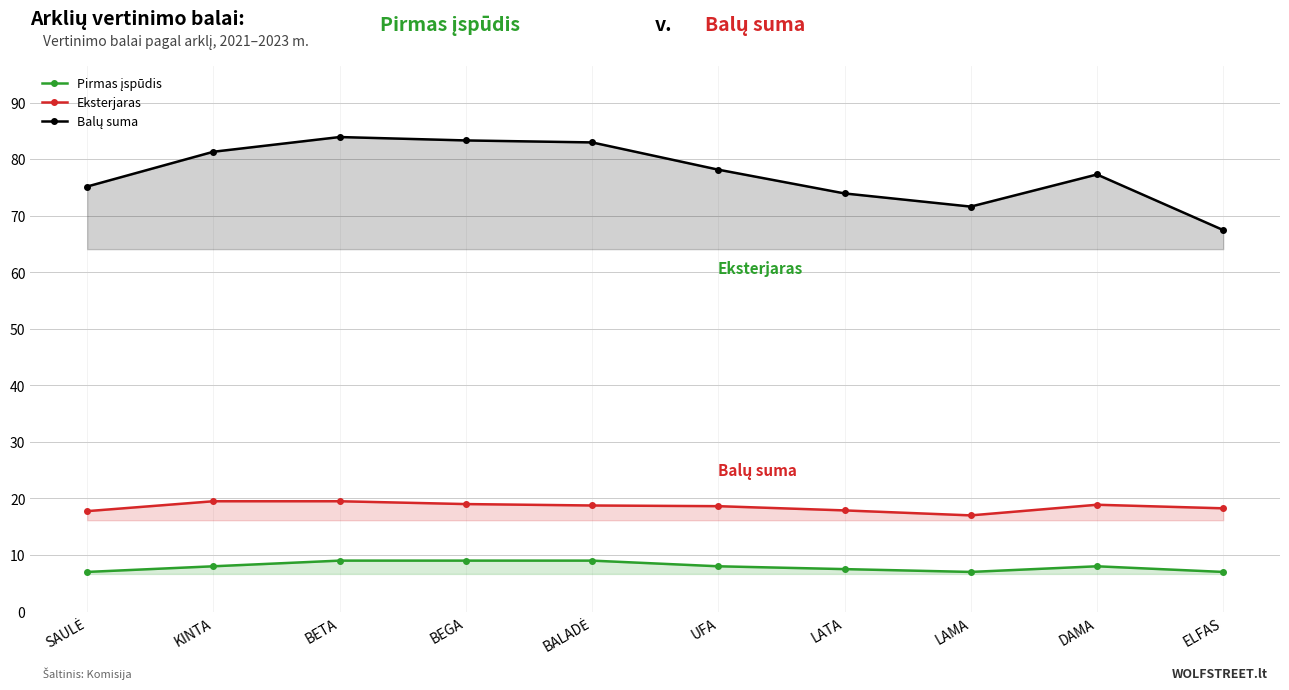

True or false: Pirmas įspūdis and Balų suma cross at least once.

False